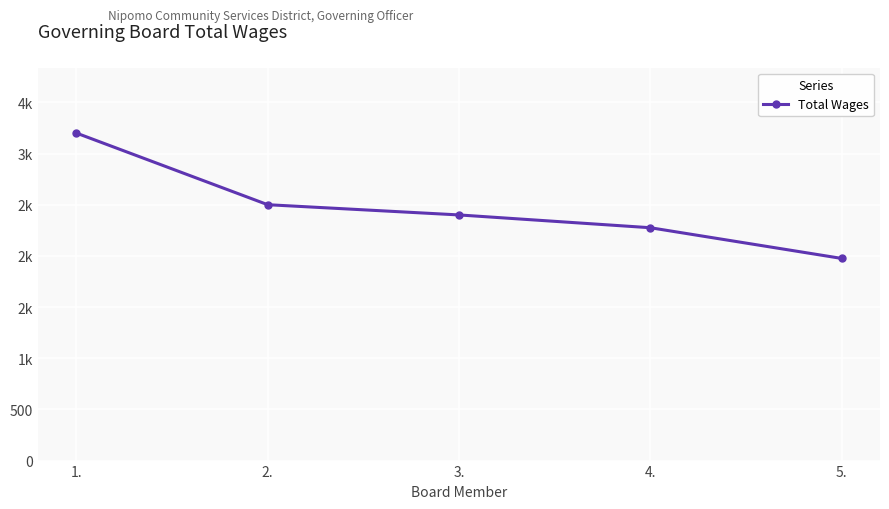

Reading left to right, what are all the values shown in this chart?

1.=3200	2.=2500	3.=2400	4.=2275	5.=1975